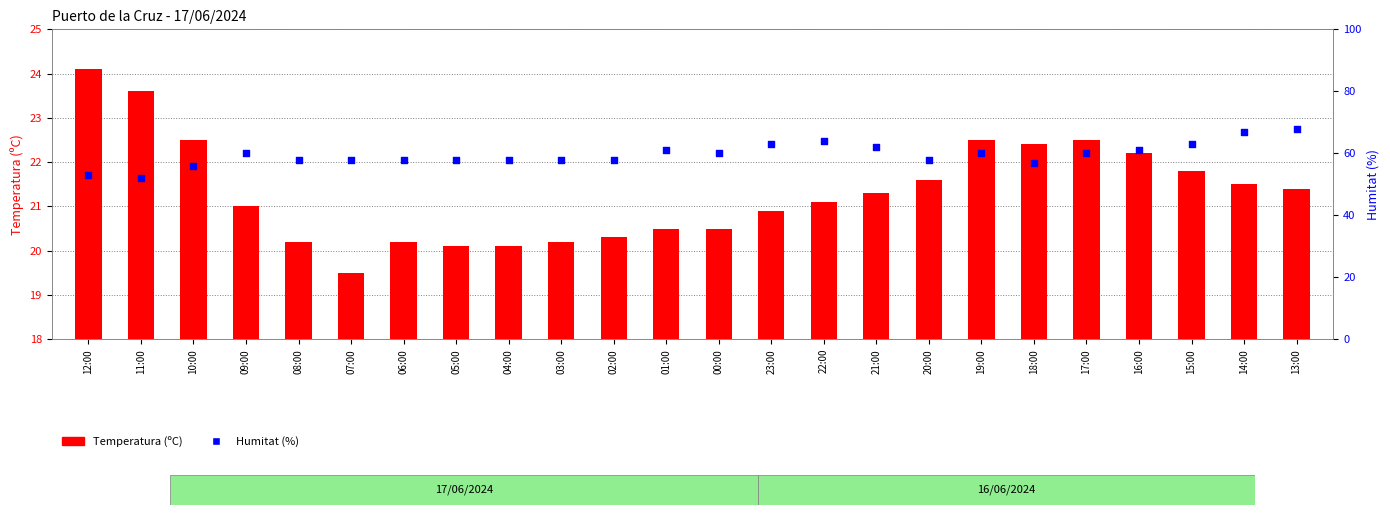

Which series reaches the minimum Y coordinate?

Temperatura (ºC)